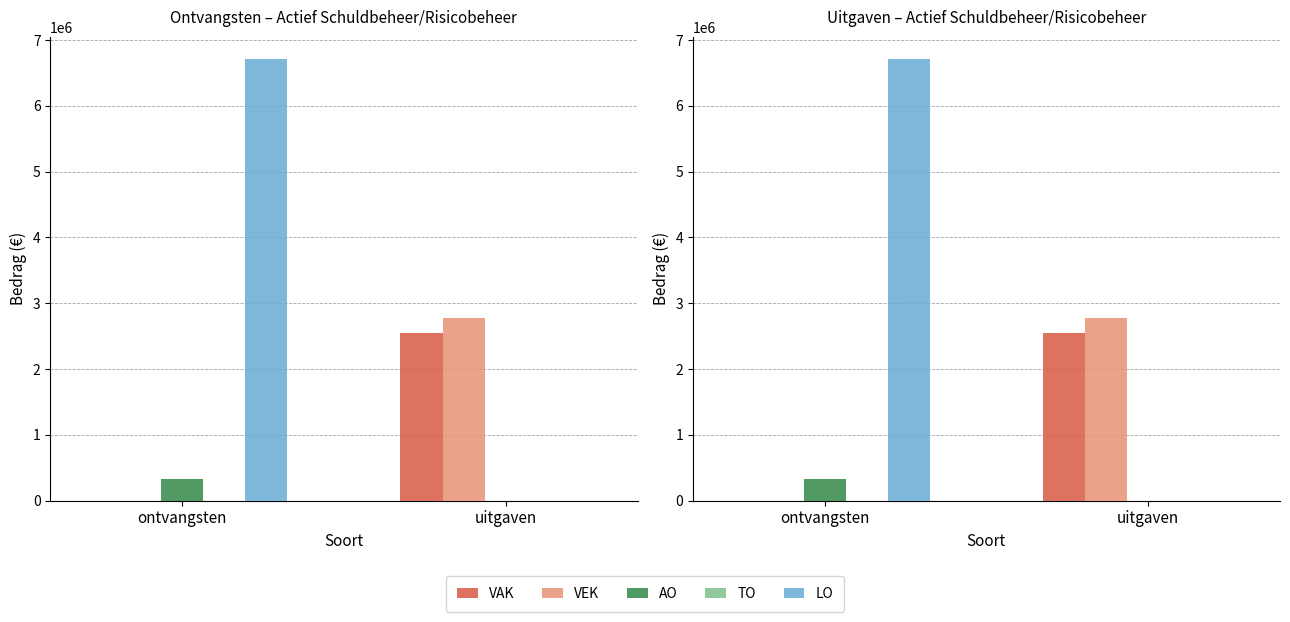

How many groups of bars are there?

2